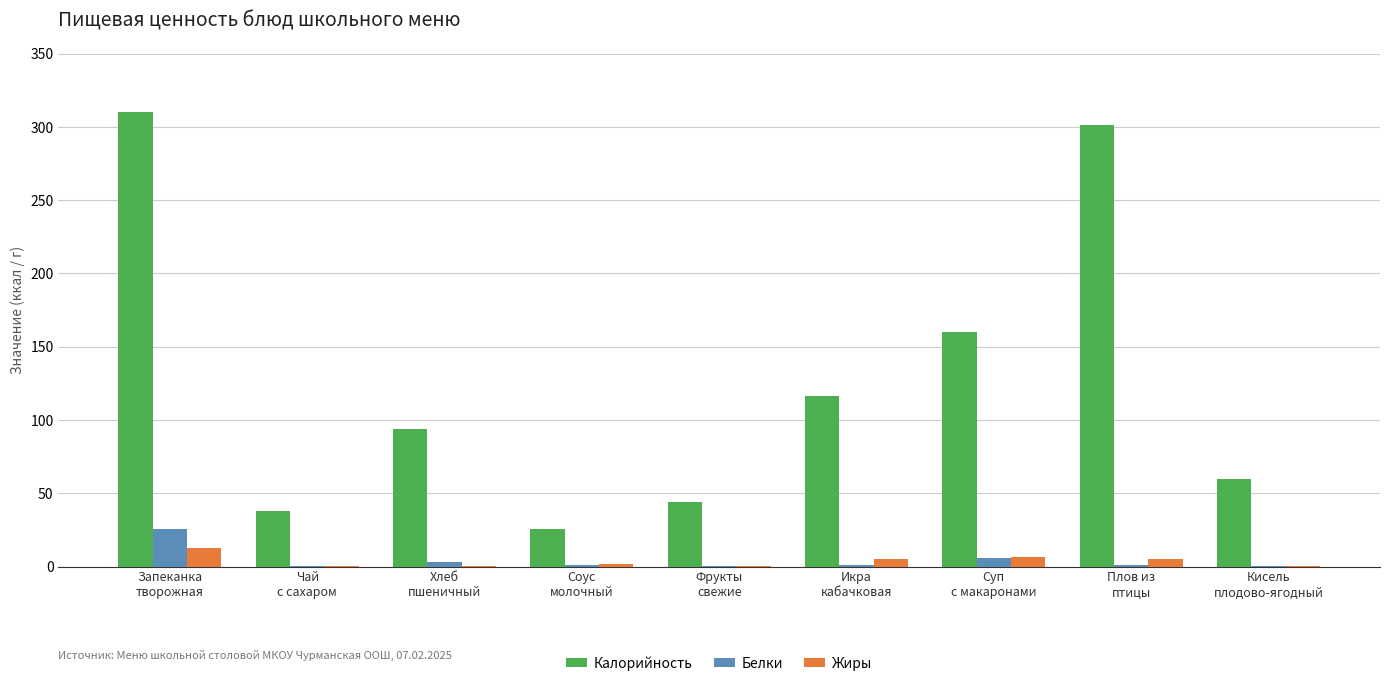

Which series has the largest total across all categories?

Калорийность